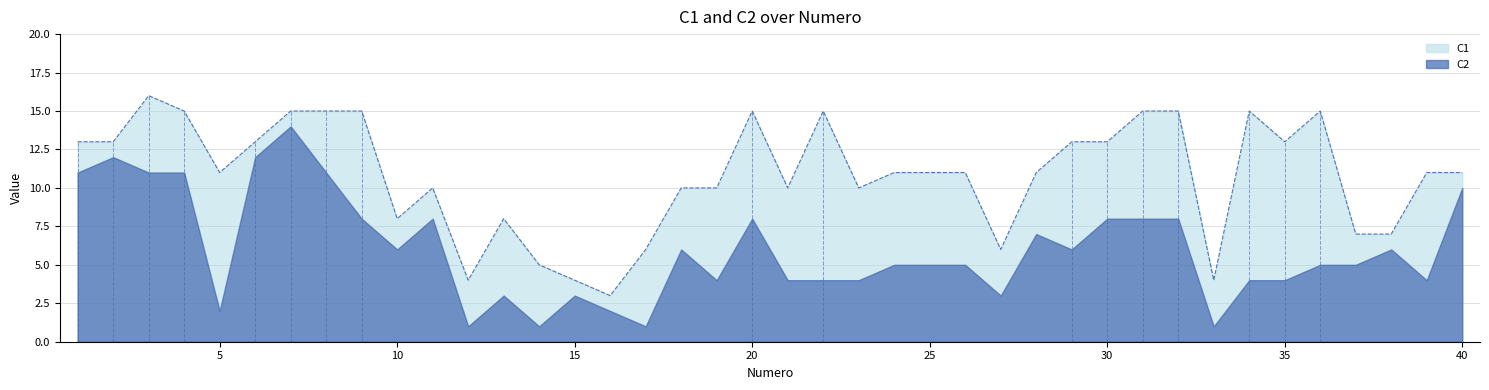

What is the approximate value of C2 at 30?

8